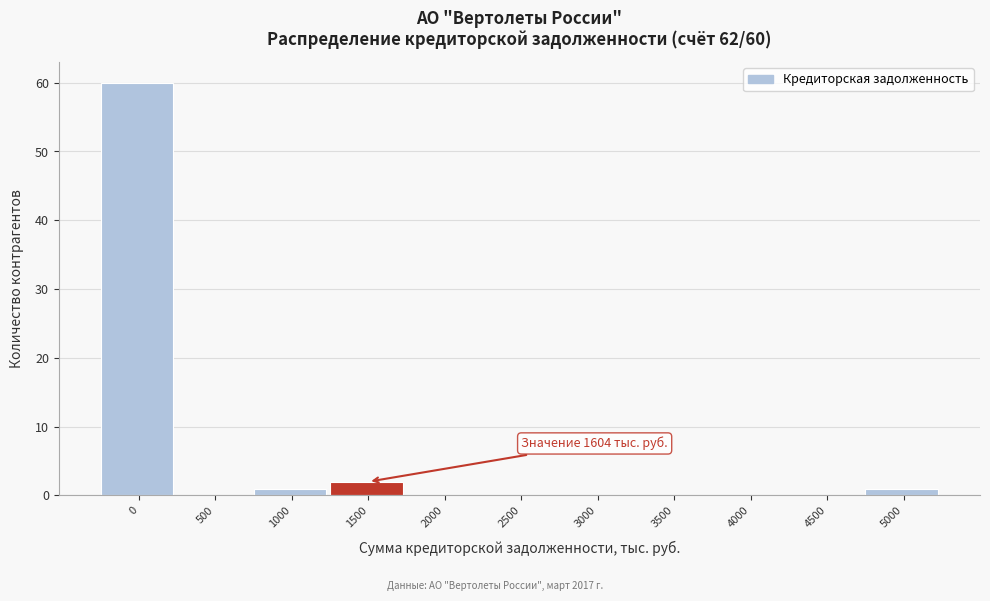

Reading left to right, list all the values displayed in this chart.

0=60	500=0	1000=1	1500=2	2000=0	2500=0	3000=0	3500=0	4000=0	4500=0	5000=1